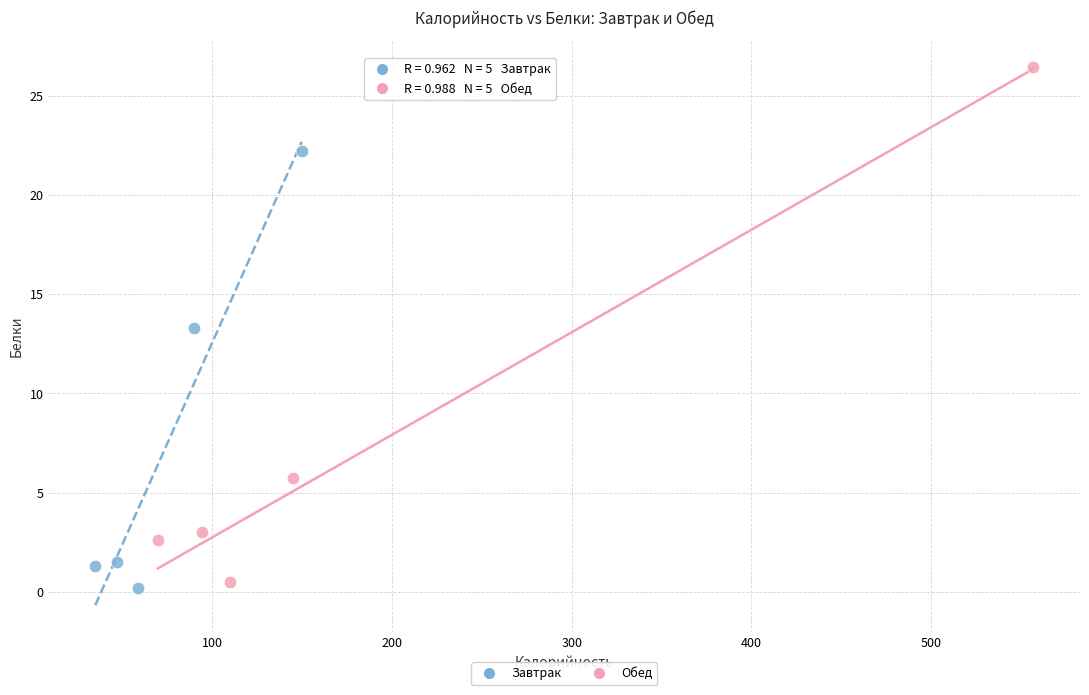

Which series has the widest spread of Y values?

Обед